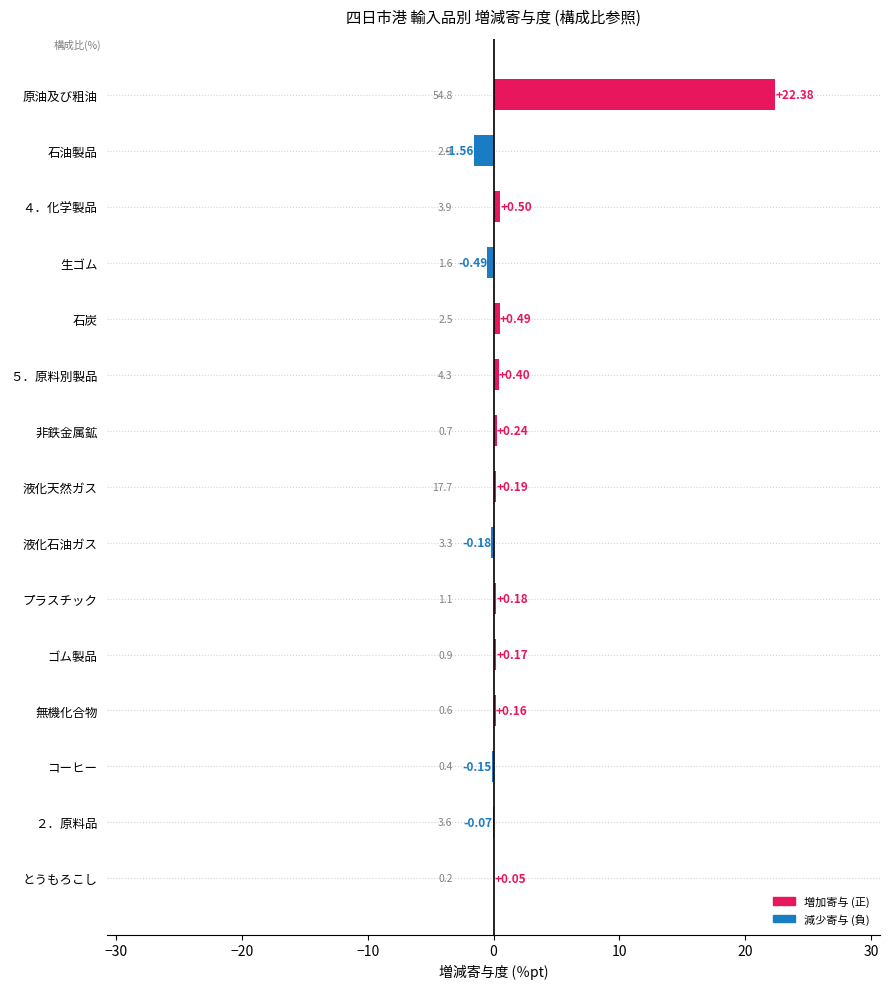

What is the sum of the values at 生ゴム and 液化石油ガス?

-0.7